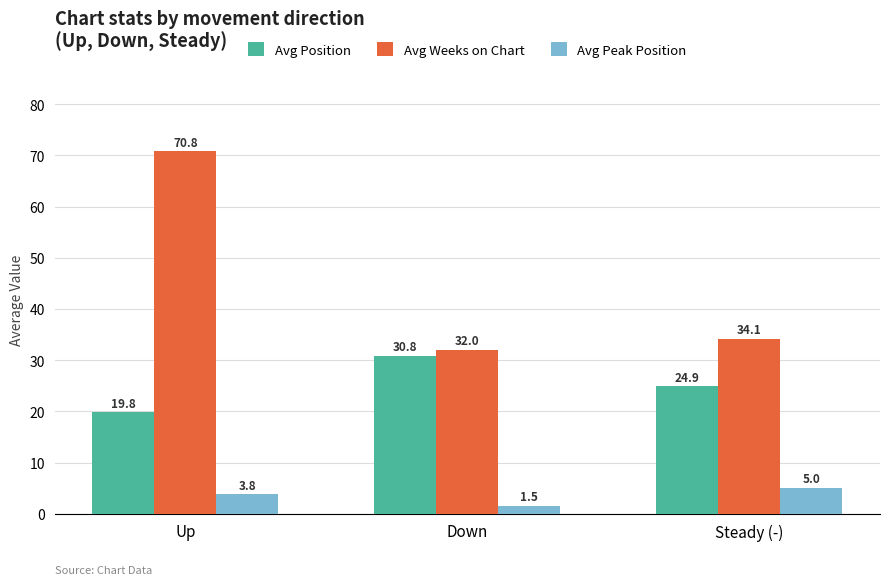

How many Avg Peak Position values are between 1 and 5?

3